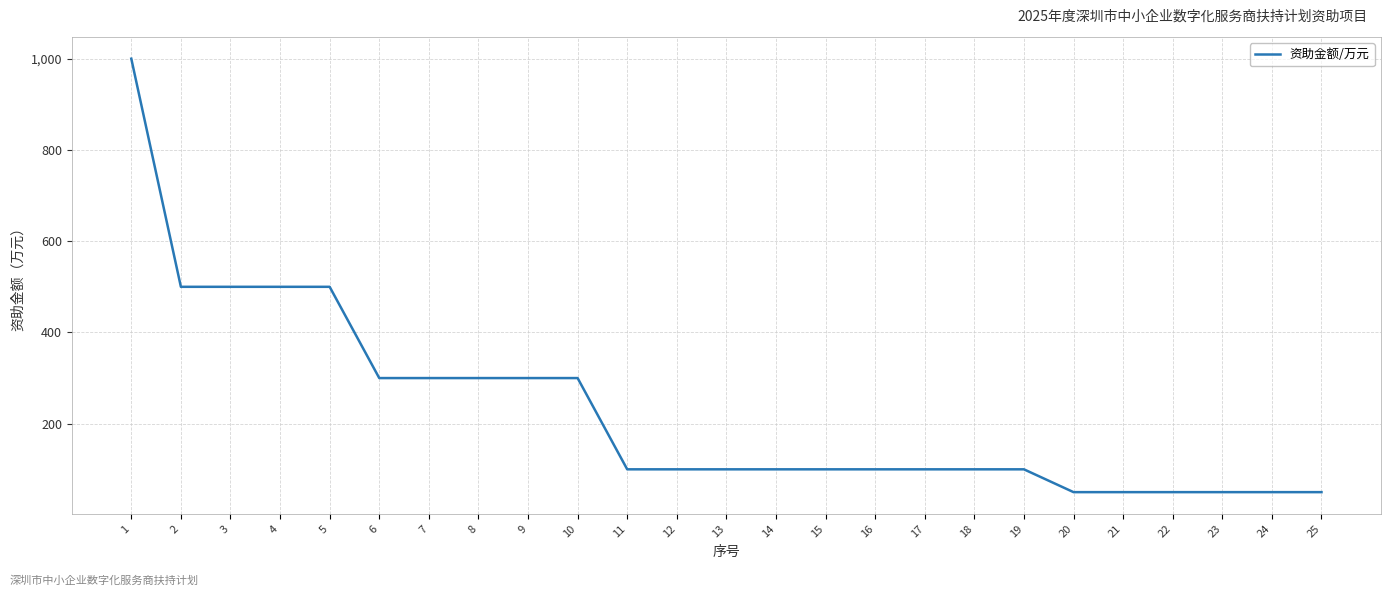

Is it true that the value at 18 is 62?

False